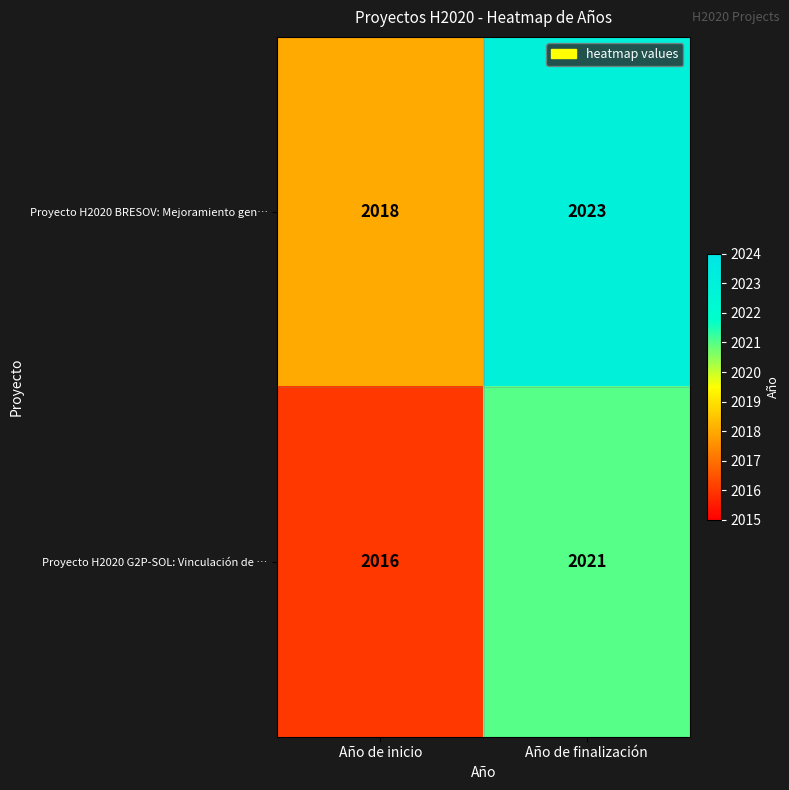

List the series in order of their overall mean, lowest first.

Proyecto H2020 G2P-SOL: Vinculación de …, Proyecto H2020 BRESOV: Mejoramiento gen…